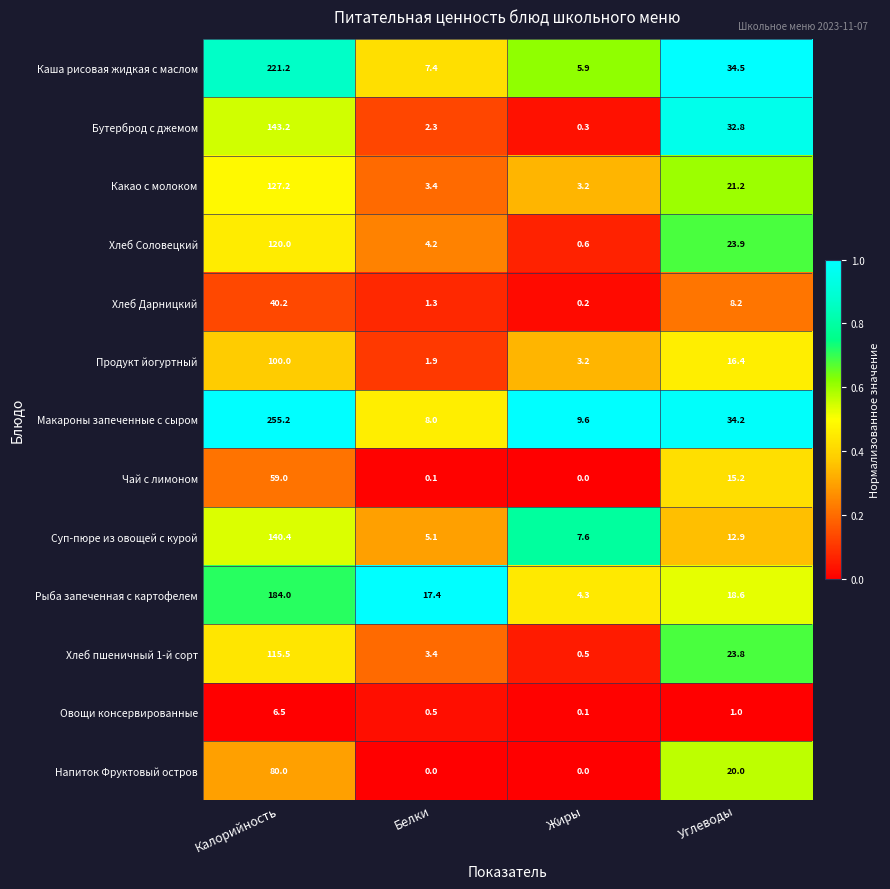

What is the sum of the Хлеб Дарницкий values at Белки and Жиры?

1.5